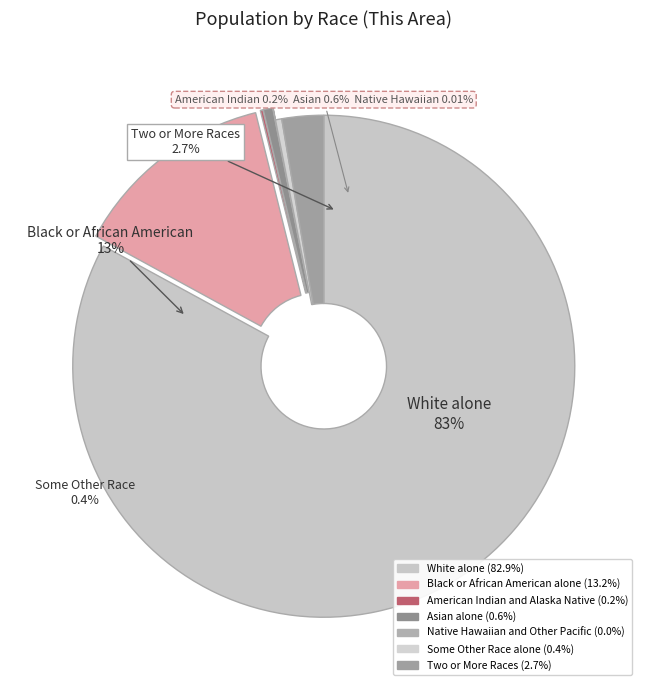

How much of the chart is everything except American Indian and Alaska Native?

99.8%